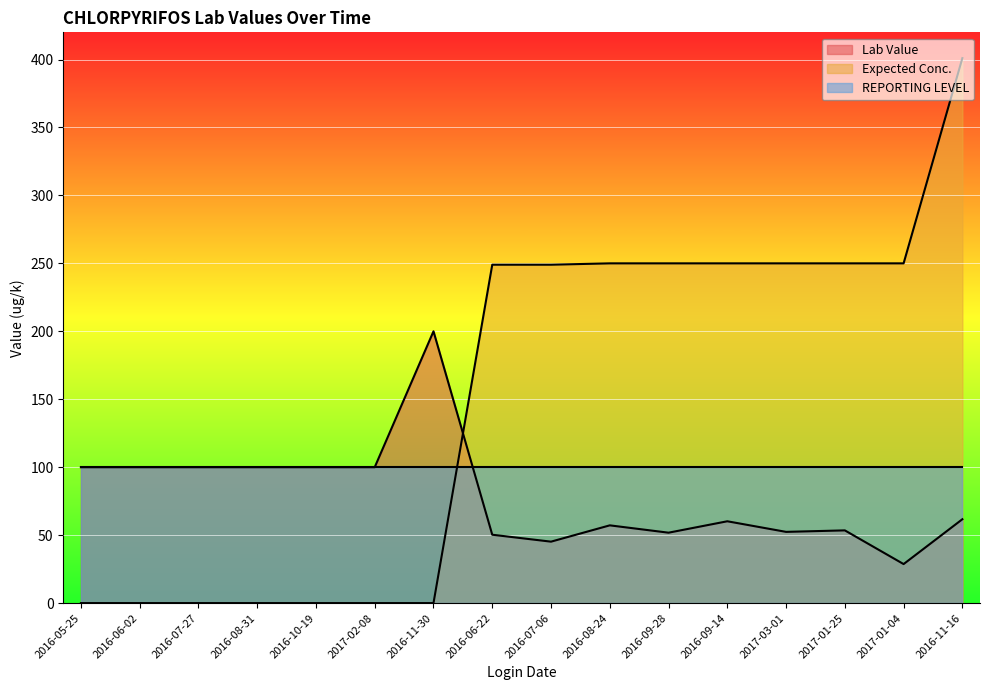

What are all the series names shown in the legend?

Lab Value, Expected Conc., REPORTING LEVEL